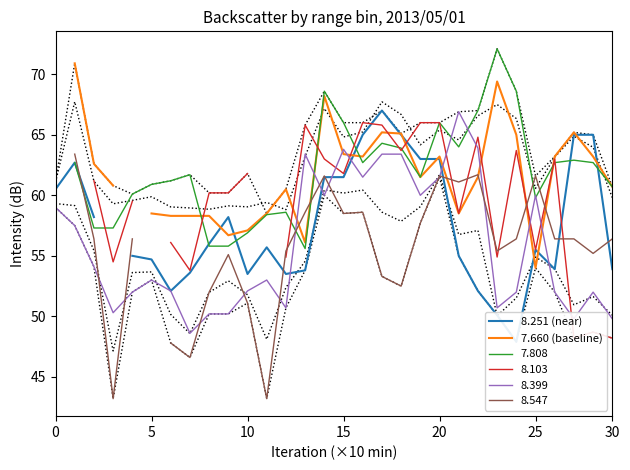

Which has a higher value, 23 or 29?

29